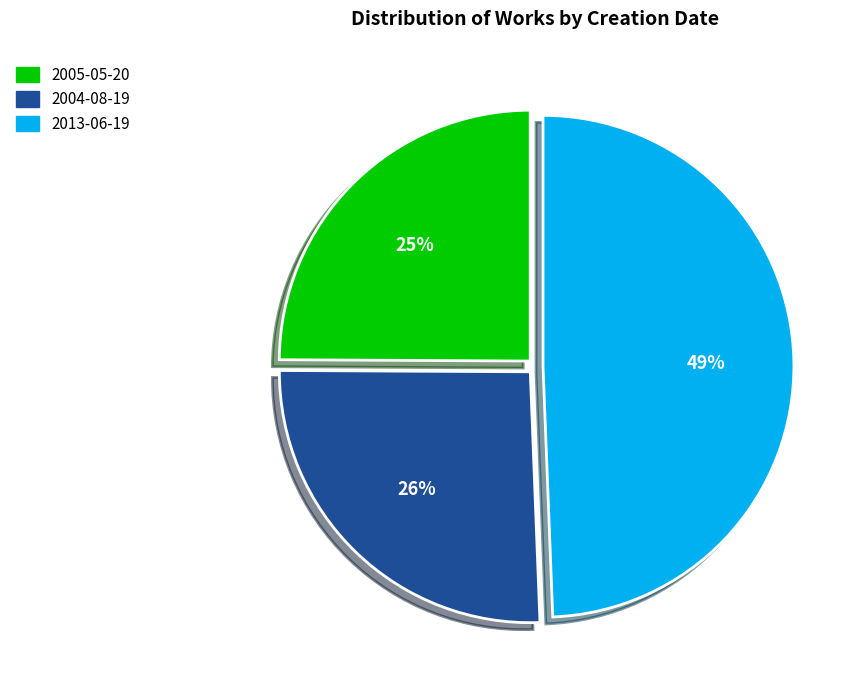

How many slices are in this pie chart?

3